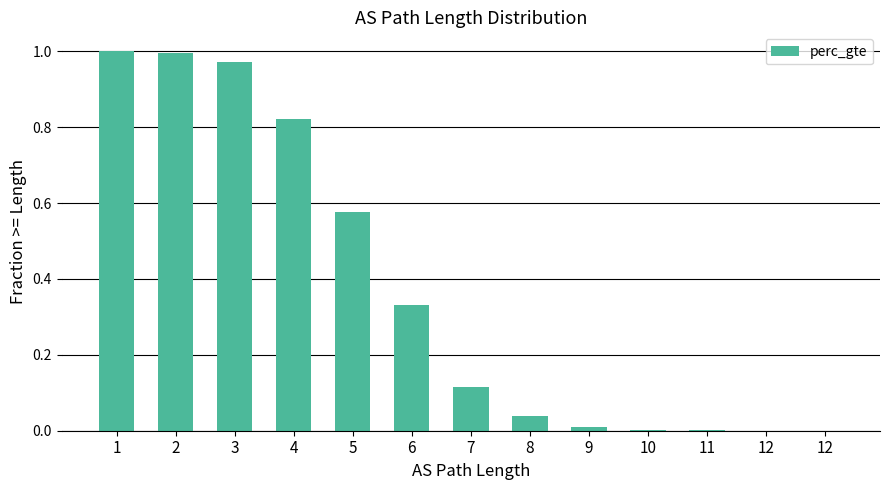

How many distinct data groups are displayed?

1